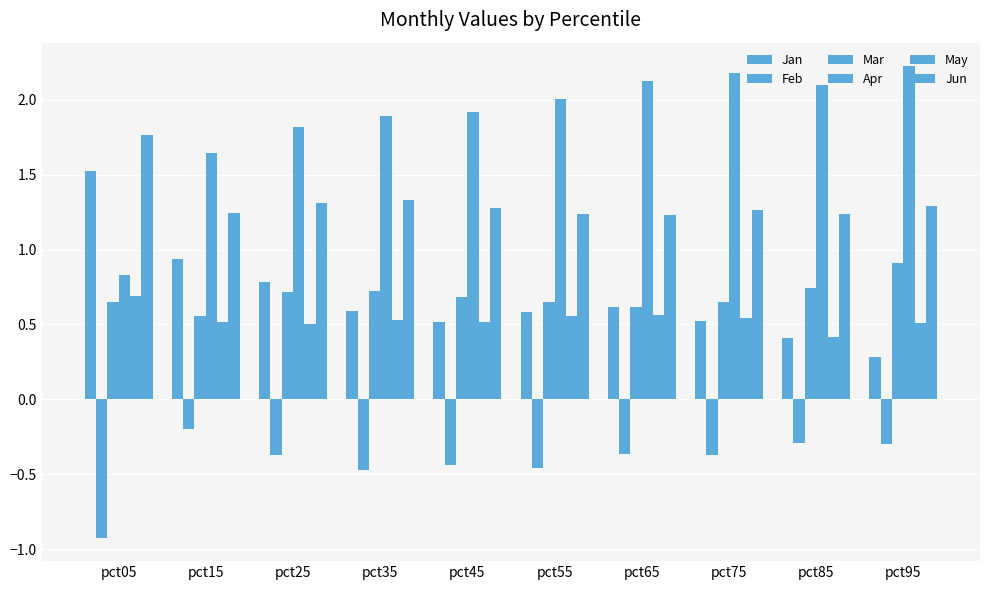

Which series changed the most between pct15 and pct45?

Jan